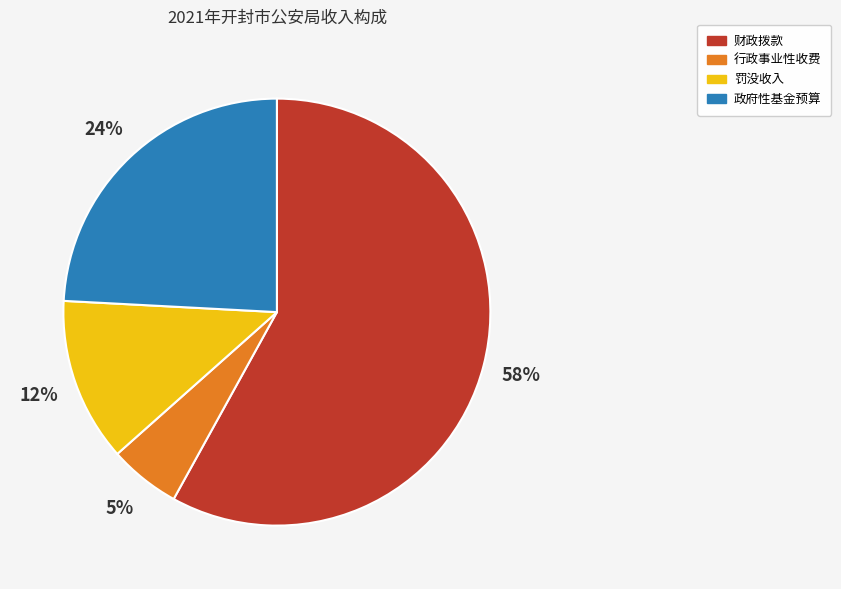

To the nearest percent, what portion does 罚没收入 represent?

12%